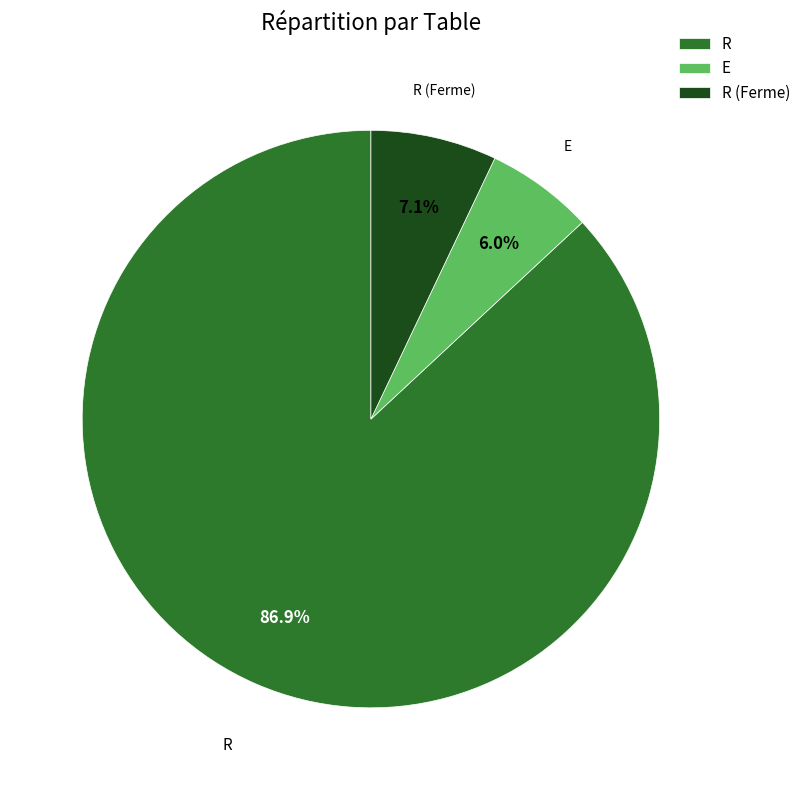

Rank the categories by value from lowest to highest.

E, R (Ferme), R